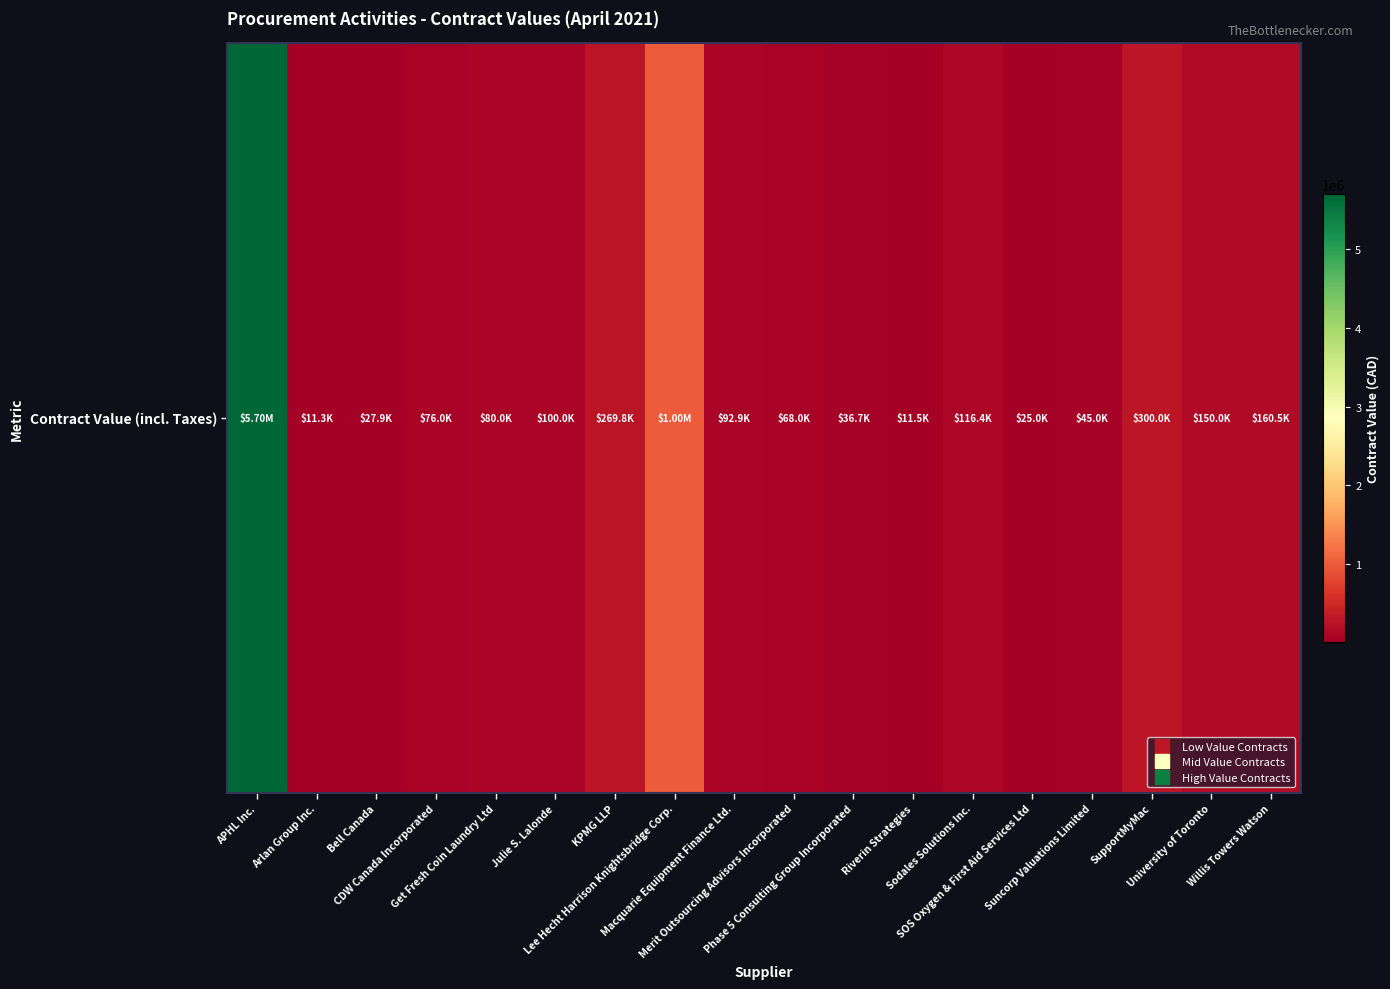

Reading left to right, what are all the values shown in this chart?

APHL Inc.=5700000.0	Arlan Group Inc.=11300.0	Bell Canada=27876.9	CDW Canada Incorporated=75962.5	Get Fresh Coin Laundry Ltd=80000.0	Julie S. Lalonde=100000.0	KPMG LLP=269799.4	Lee Hecht Harrison Knightsbridge Corp.=1000000.0	Macquarie Equipment Finance Ltd.=92856.2	Merit Outsourcing Advisors Incorporated=68000.0	Phase 5 Consulting Group Incorporated=36666.2	Riverin Strategies=11497.5	Sodales Solutions Inc.=116390.0	SOS Oxygen & First Aid Services Ltd=25000.0	Suncorp Valuations Limited=45000.0	SupportMyMac=300000.0	University of Toronto=150000.0	Willis Towers Watson=160460.0